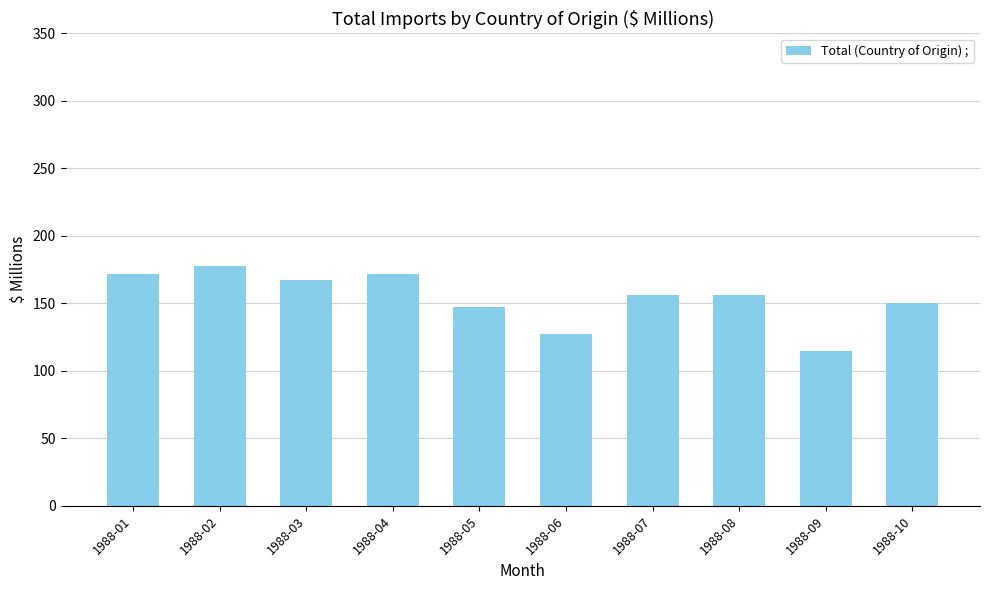

What is the sum of all values?

1540